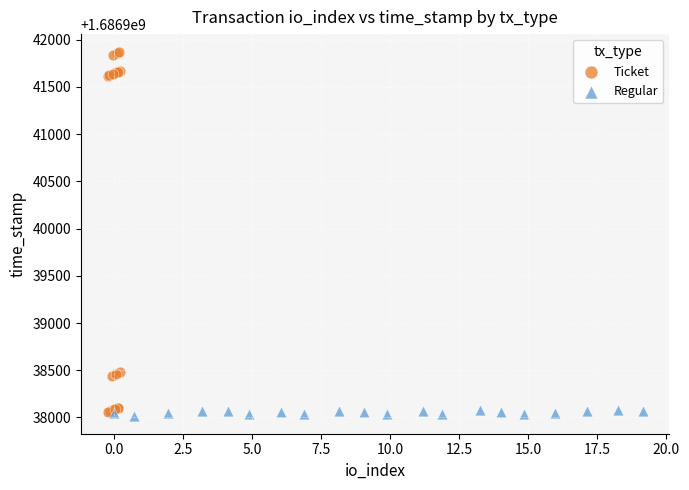

Which series has the widest spread of Y values?

Ticket